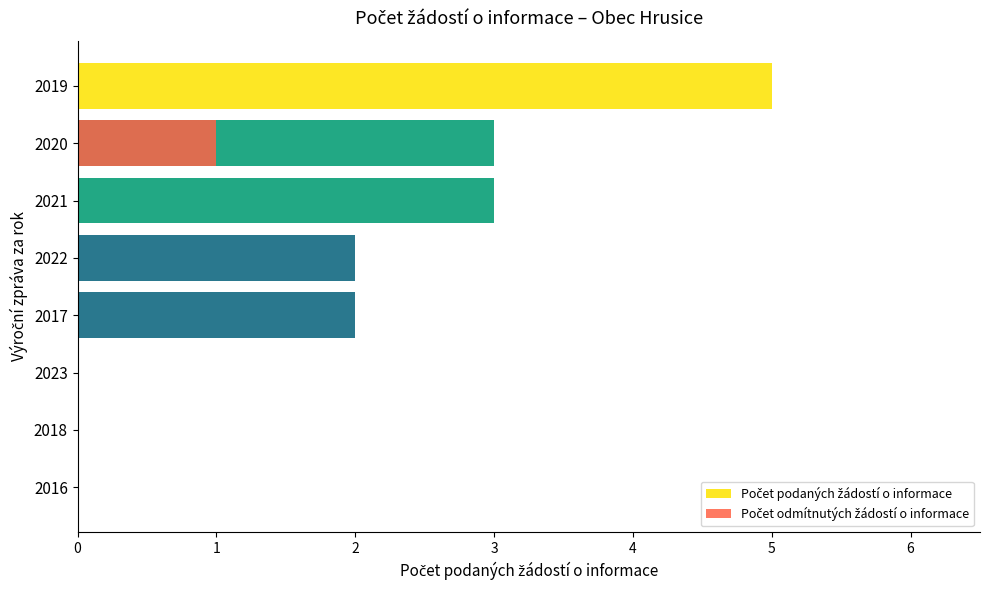

How many distinct data groups are displayed?

2